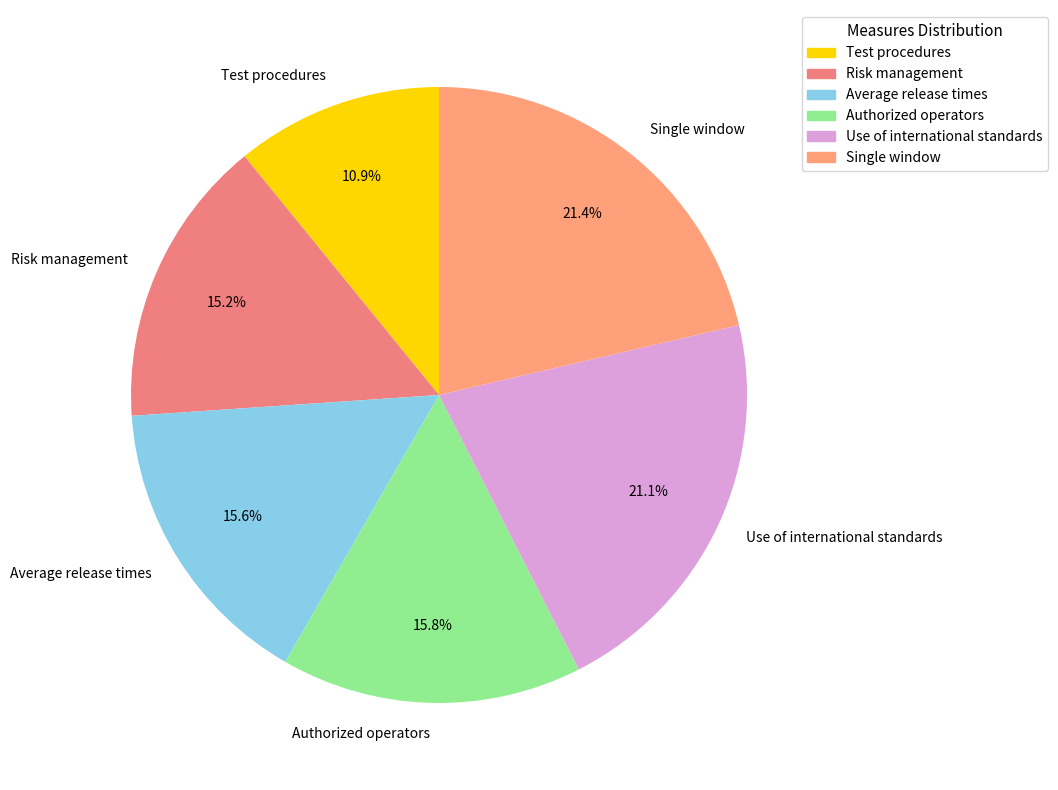

Is there any slice that represents more than half of the pie?

No